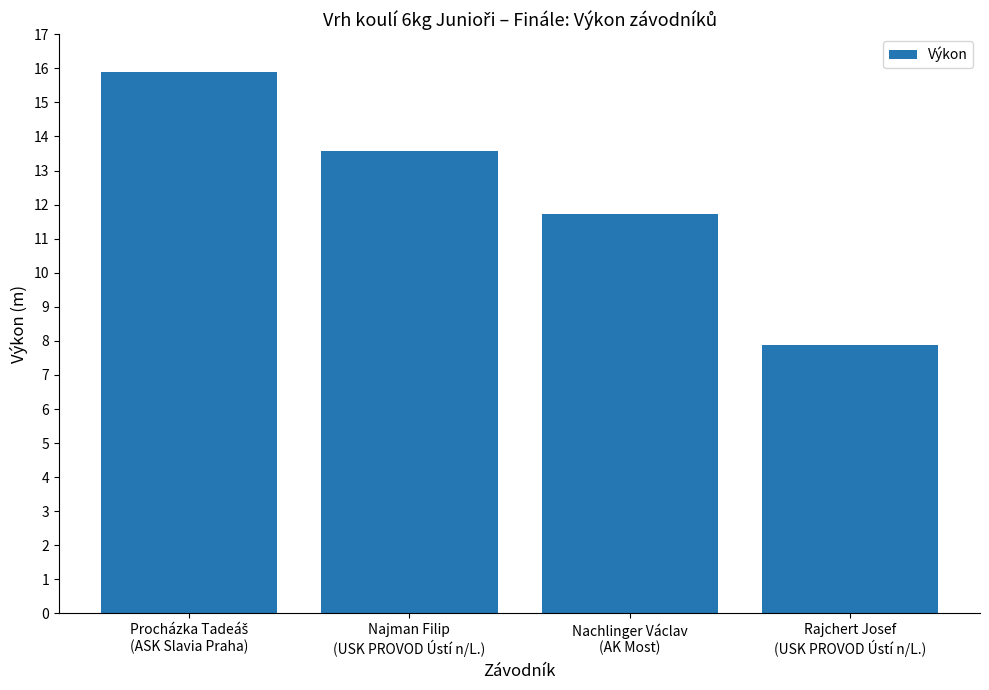

What is the greatest value displayed?

15.9